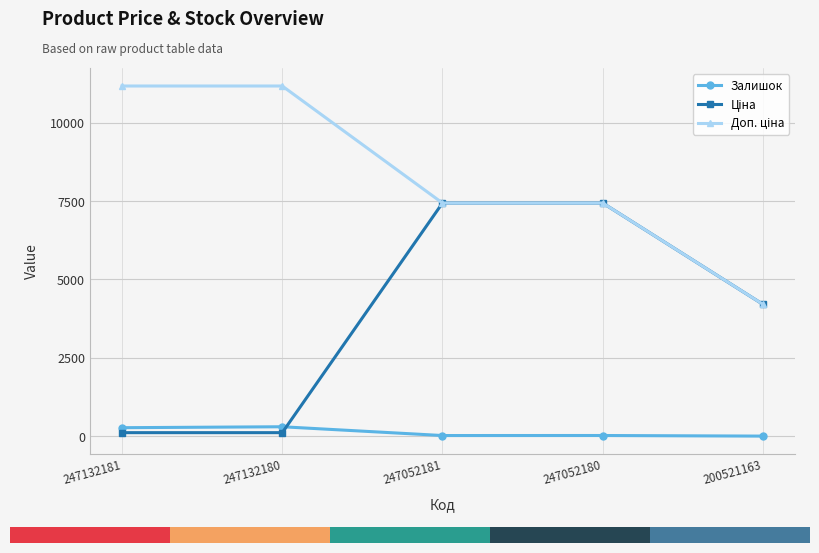

What is the maximum value for Залишок?

300.0